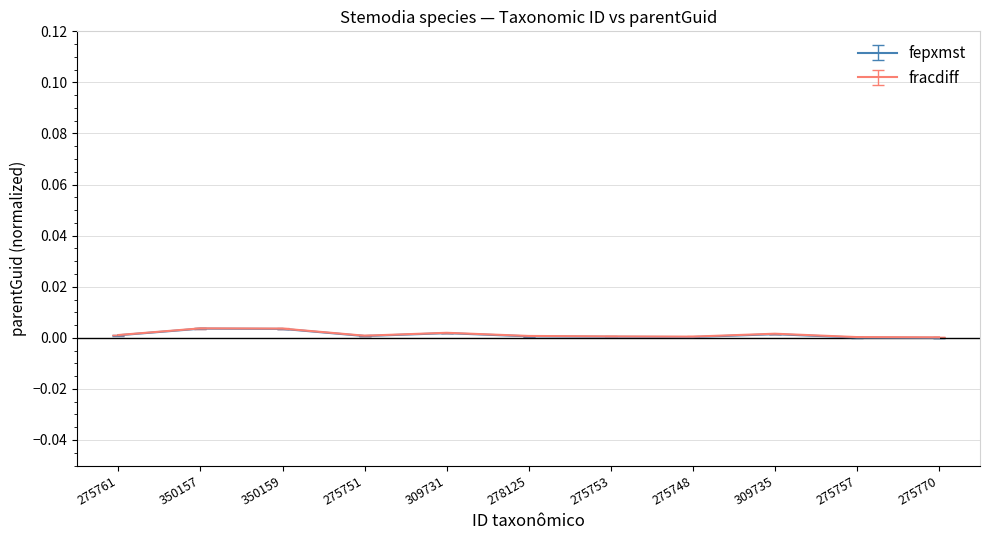

Is the value of fracdiff at 350157 greater than the value of fepxmst at 275748?

Yes